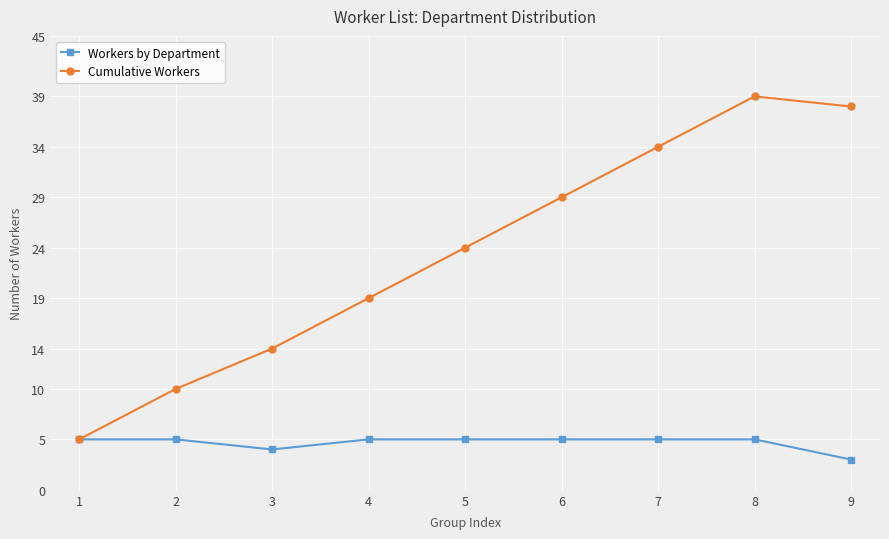

At how many categories does at least one series exceed 12?

7